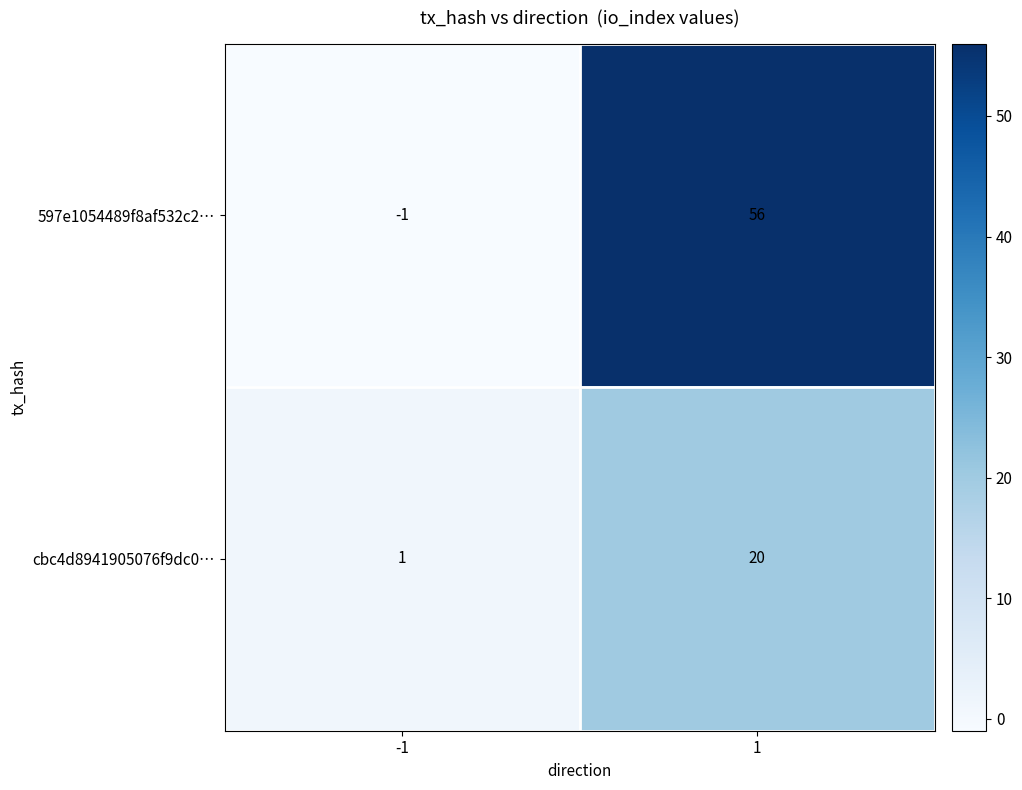

How many distinct data groups are displayed?

2